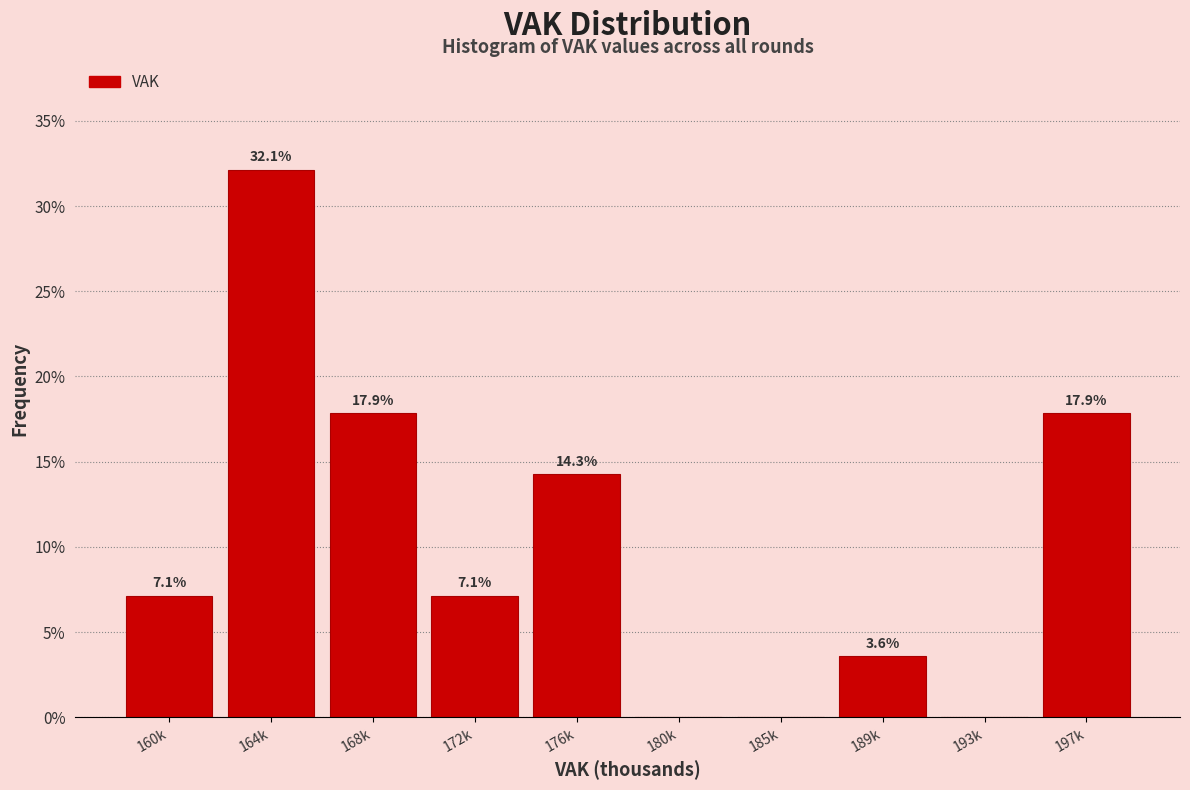

Reading left to right, transcribe all the data shown in this chart.

160k=7.1	164k=32.1	168k=17.9	172k=7.1	176k=14.3	180k=0.0	185k=0.0	189k=3.6	193k=0.0	197k=17.9